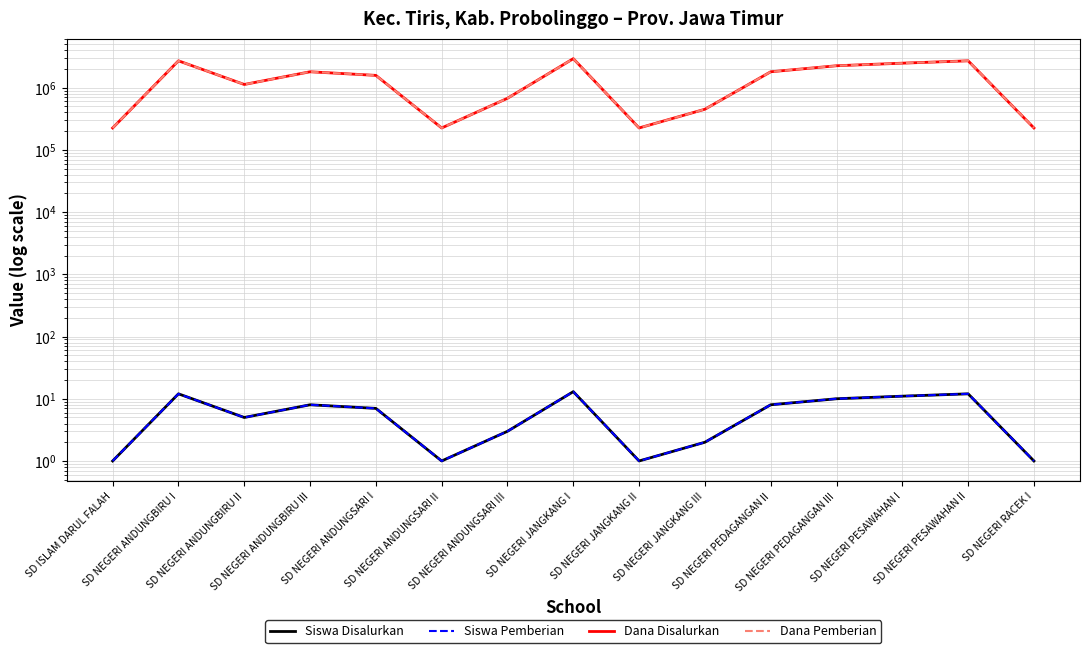

Reading right to left, transcribe all the data shown in this chart.

Siswa Disalurkan: 1	12	11	10	8	2	1	13	3	1	7	8	5	12	1
Siswa Pemberian: 1	12	11	10	8	2	1	13	3	1	7	8	5	12	1
Dana Disalurkan: 225000	2700000	2475000	2250000	1800000	450000	225000	2925000	675000	225000	1575000	1800000	1125000	2700000	225000
Dana Pemberian: 225000	2700000	2475000	2250000	1800000	450000	225000	2925000	675000	225000	1575000	1800000	1125000	2700000	225000